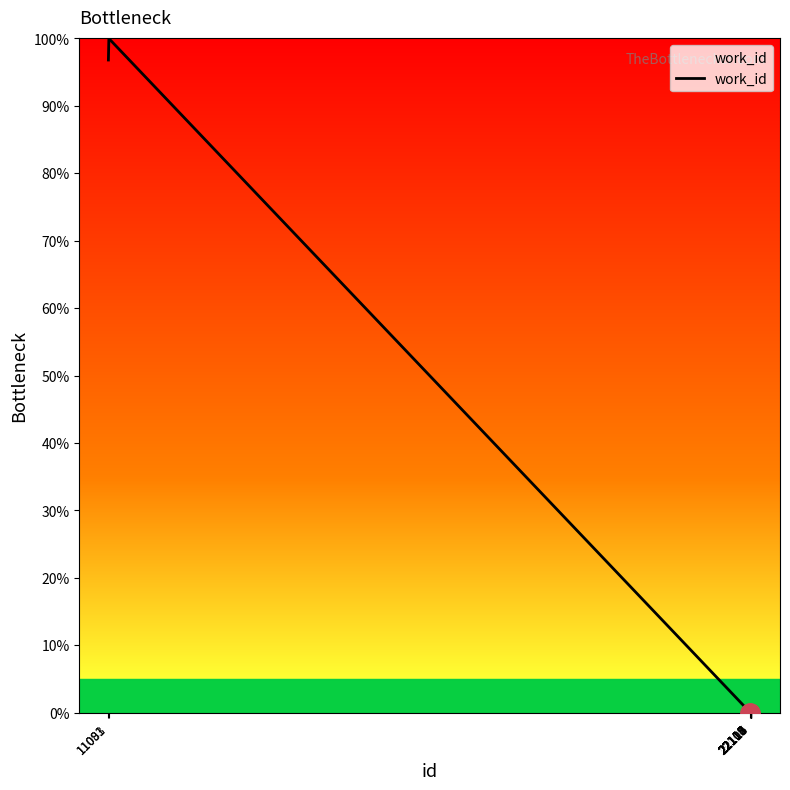

What is the difference between the maximum and minimum values?

100.0